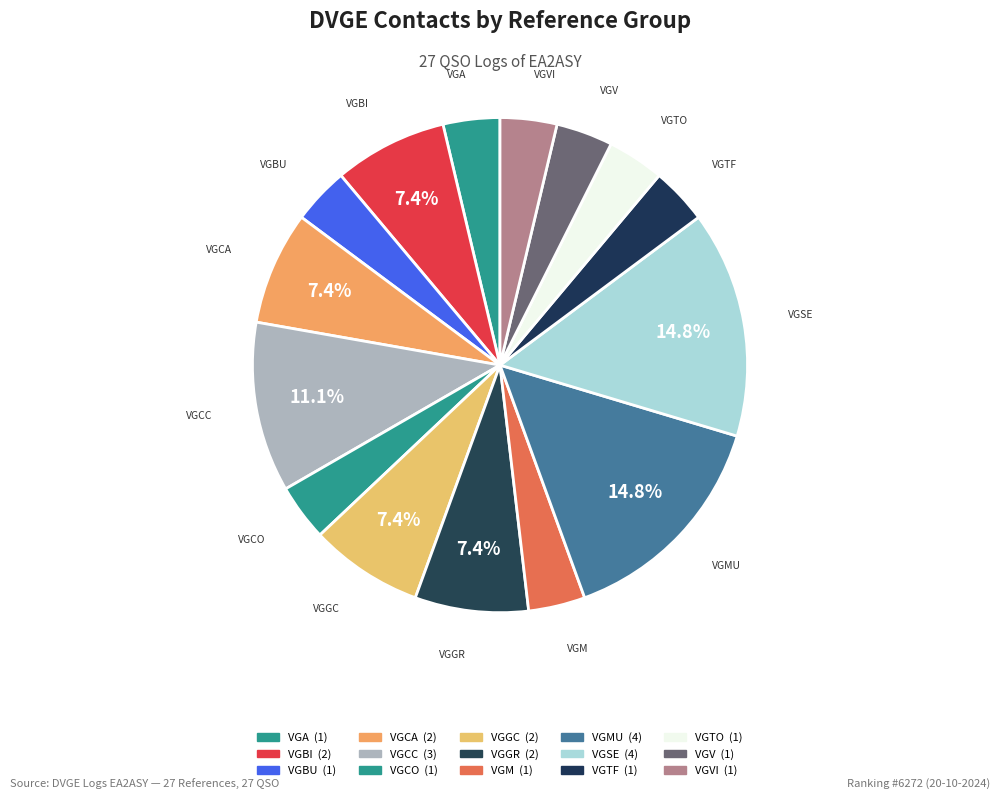

Count the number of slices in the pie.

15